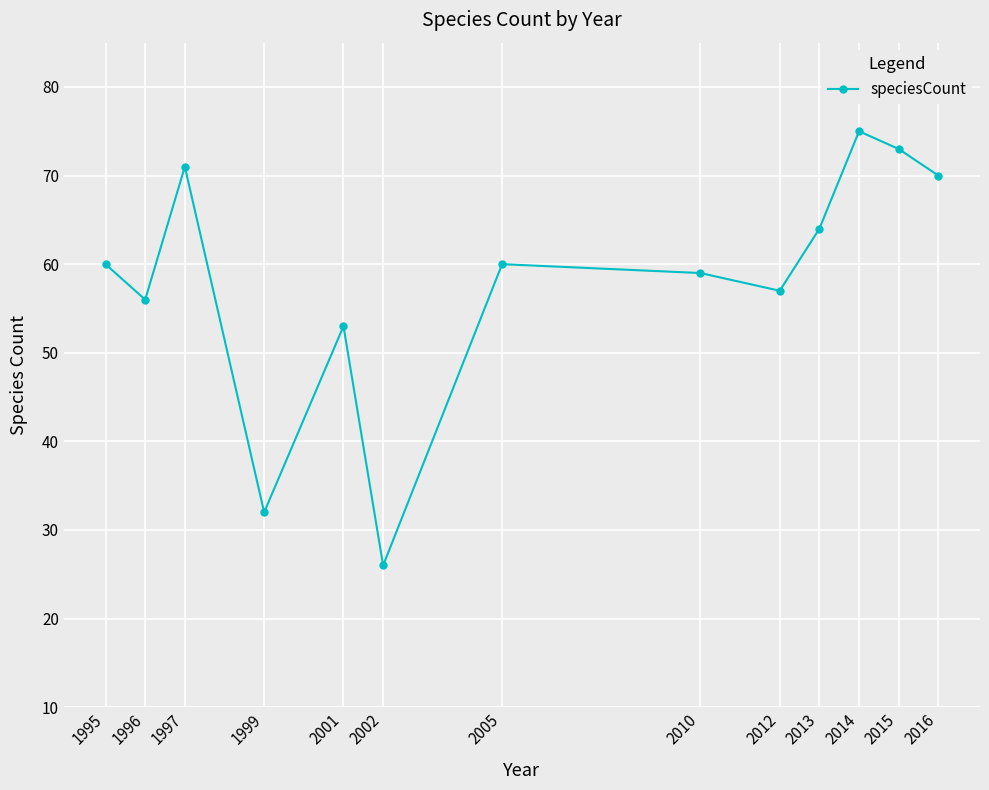

Which has a higher value, 2013 or 1995?

2013